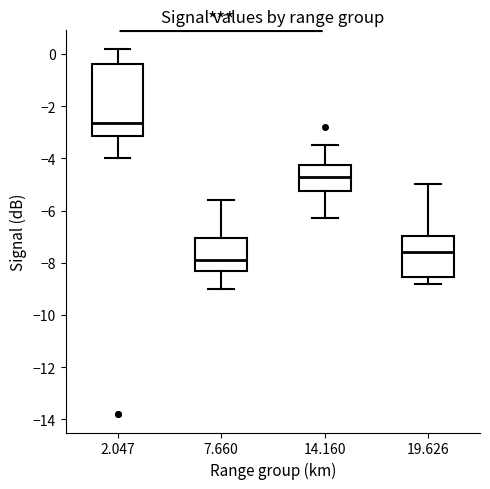

Reading left to right, read every box against the y-axis: the position of its median line, the range the box covers, and the ends of its whiskers. The values are not printed on the chart, so give them approximately, as read against the axis.

2.047: median -2.6, box -3.2 to -0.4, whiskers -4.0 to 0.2
7.660: median -7.8, box -8.2 to -7.0, whiskers -9.0 to -5.6
14.160: median -4.6, box -5.2 to -4.2, whiskers -6.2 to -3.4
19.626: median -7.6, box -8.6 to -7.0, whiskers -8.8 to -5.0